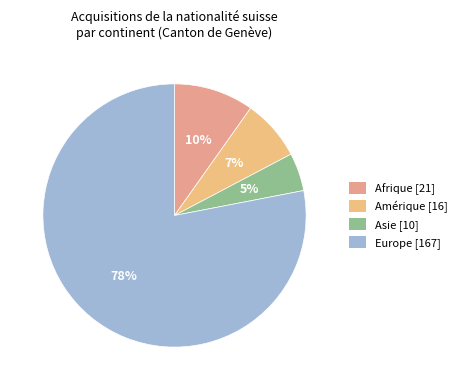

Is there a majority slice in this chart?

Yes